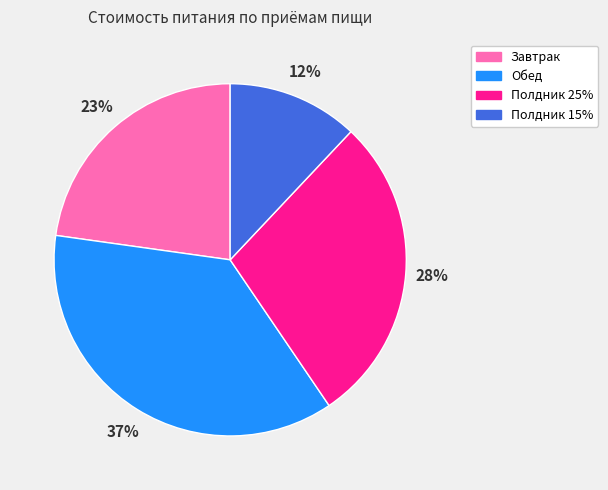

Count the number of slices in the pie.

4